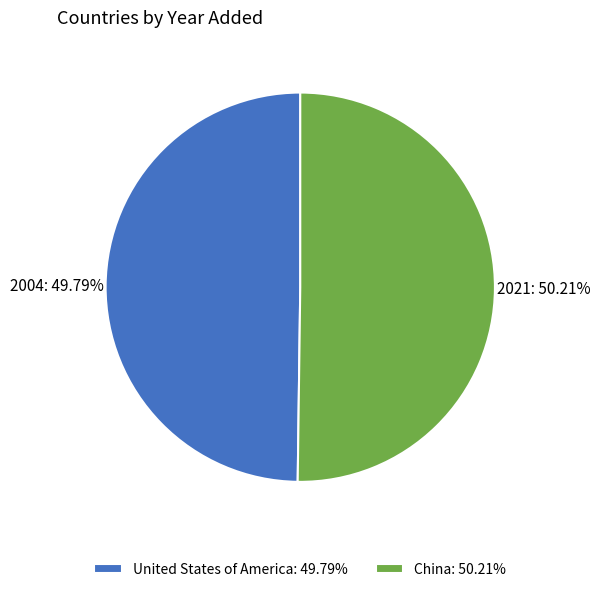

Combined, do United States of America: 49.79% and China: 50.21% account for over 50%?

Yes